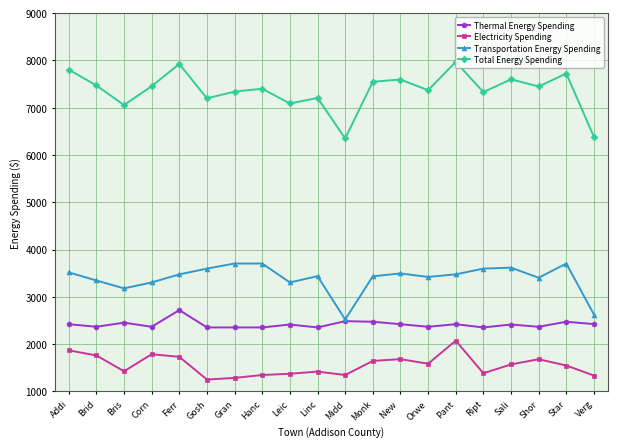

What is the difference between the Transportation Energy Spending values at Star and Linc?

267.4